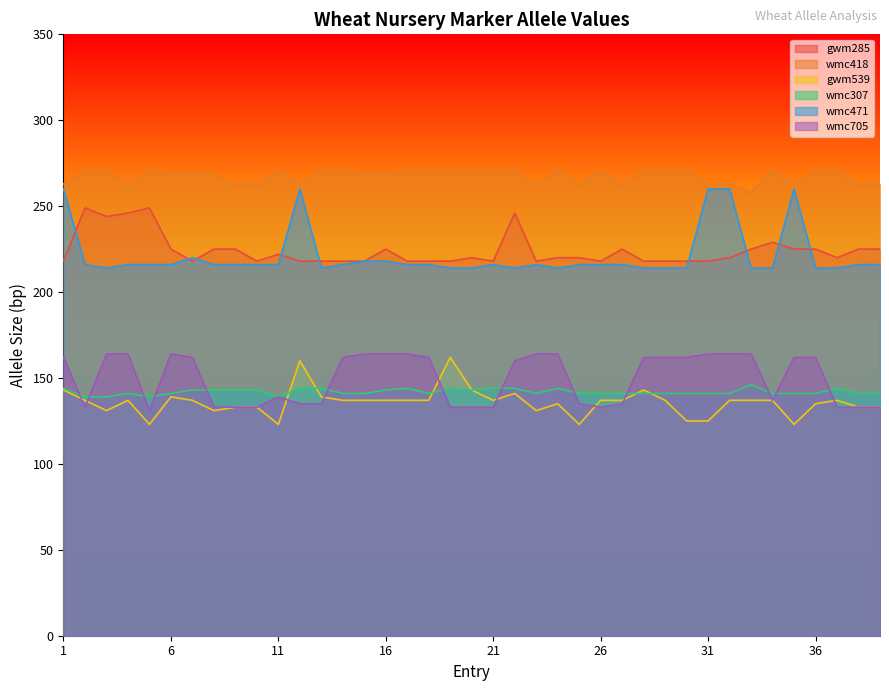

Reading left to right, what are all the values shown in this chart?

gwm285: 218	249	244	246	249	225	218	225	225	218	222	218	218	218	218	225	218	218	218	220	218	246	218	220	220	218	225	218	218	218	218	220	225	229	225	225	220	225	225
wmc418: 263	271	271	263	271	269	269	269	263	263	271	263	271	271	269	269	271	271	271	271	271	271	263	271	263	271	263	271	271	271	263	263	258	271	263	271	271	263	263
gwm539: 143	137	131	137	123	139	137	131	133	133	123	160	139	137	137	137	137	137	162	143	137	141	131	135	123	137	137	143	137	125	125	137	137	137	123	135	137	133	133
wmc307: 144	139	139	141	139	141	143	143	143	143	139	144	144	141	141	143	144	141	144	143	144	144	141	144	141	141	141	141	141	141	141	141	146	141	141	141	144	141	141
wmc471: 260	216	214	216	216	216	220	216	216	216	216	260	214	216	218	218	216	216	214	214	216	214	216	214	216	216	216	214	214	214	260	260	214	214	260	214	214	216	216
wmc705: 162	133	164	164	131	164	162	133	133	133	139	135	135	162	164	164	164	162	133	133	133	160	164	164	135	133	135	162	162	162	164	164	164	137	162	162	133	133	133